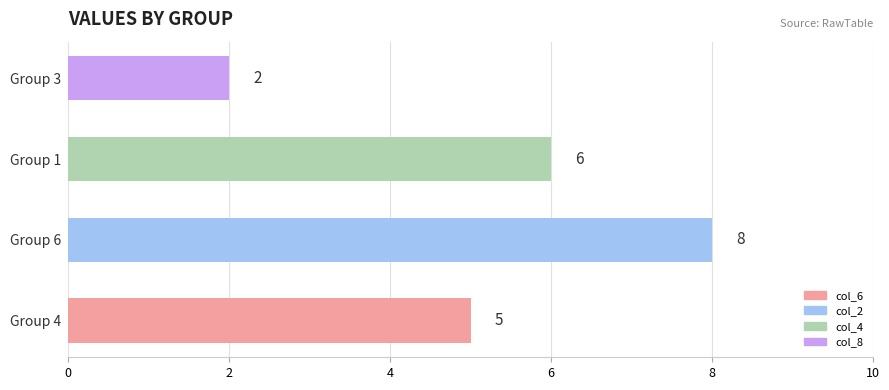

What is the average value?

5